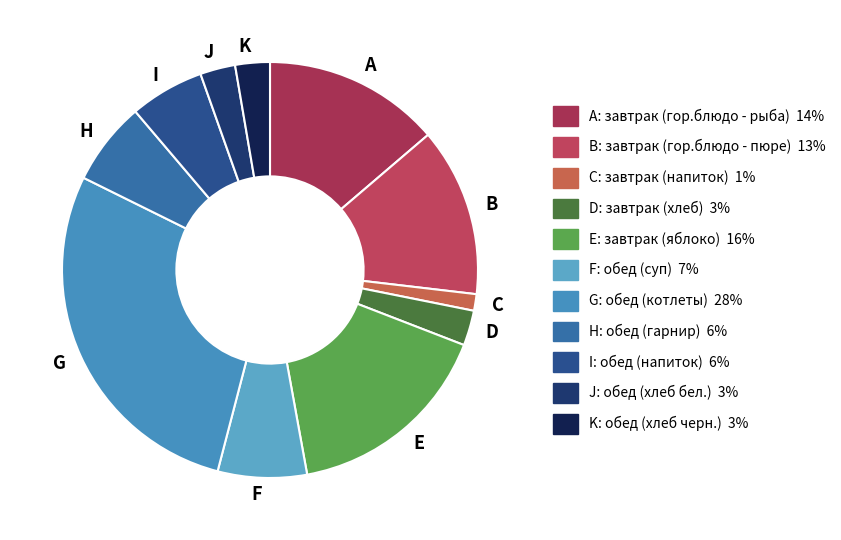

Which has a higher value, D or C?

D